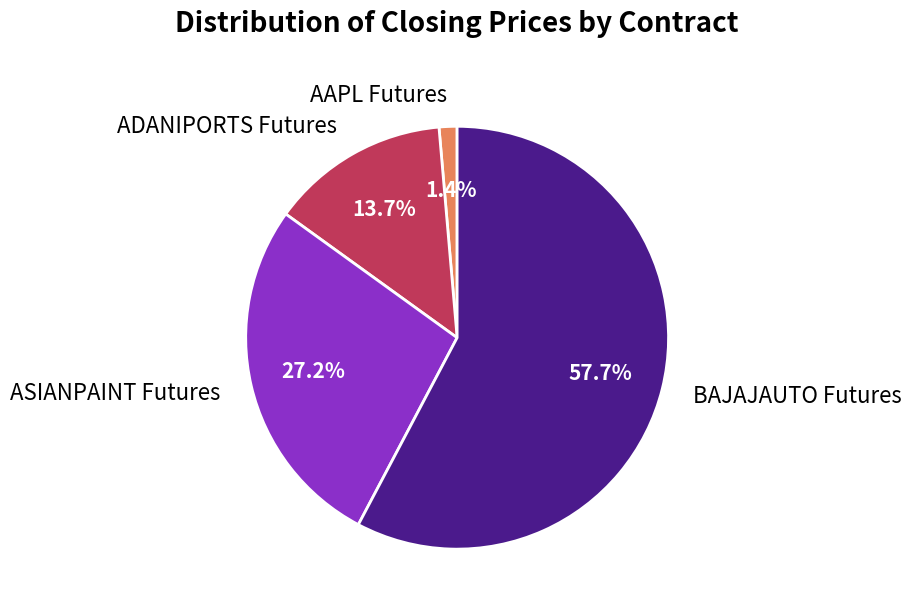

Does any single category account for the majority?

Yes